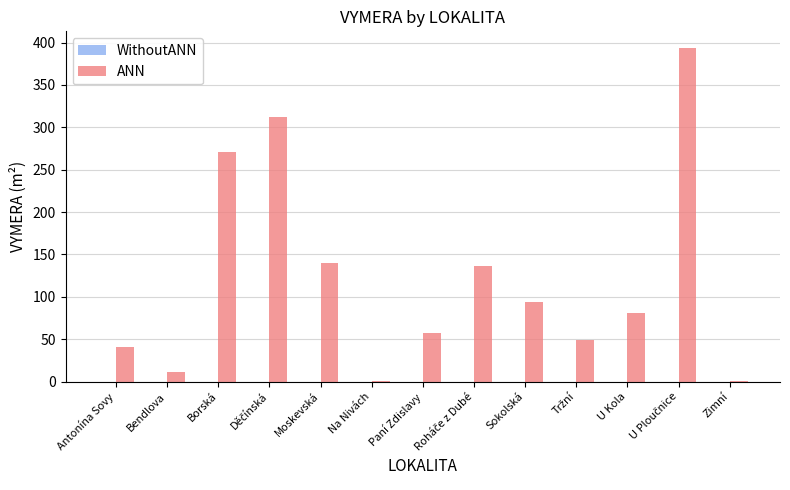

What is the ratio of the value at Moskevská to the value at U Kola?

1.7